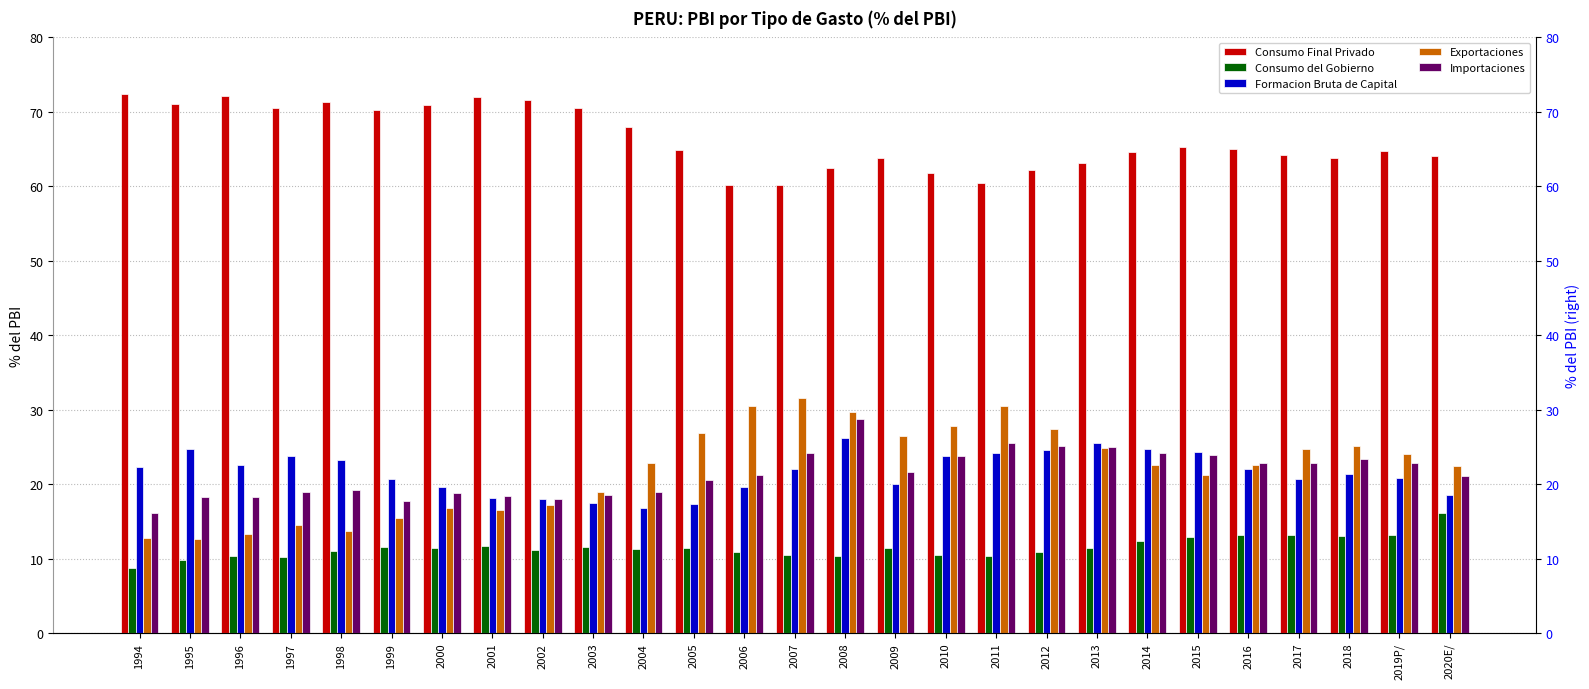

Reading left to right, what are all the values shown in this chart?

Consumo Final Privado: 72.3	71.1	72.1	70.5	71.4	70.2	70.9	72.0	71.6	70.6	68.0	64.9	60.1	60.2	62.4	63.8	61.7	60.4	62.2	63.1	64.6	65.3	65.0	64.2	63.9	64.8	64.1
Consumo del Gobierno: 8.8	9.9	10.4	10.2	11.0	11.6	11.4	11.7	11.2	11.5	11.3	11.4	10.9	10.5	10.4	11.5	10.5	10.4	10.9	11.5	12.4	13.0	13.2	13.2	13.1	13.2	16.1
Formacion Bruta de Capital: 22.2	24.7	22.6	23.8	23.2	20.7	19.6	18.2	18.0	17.5	16.9	17.3	19.6	22.0	26.2	20.0	23.8	24.2	24.6	25.6	24.7	24.3	22.0	20.7	21.3	20.8	18.6
Exportaciones: 12.8	12.6	13.3	14.5	13.7	15.4	16.8	16.6	17.3	19.0	22.9	26.9	30.5	31.5	29.7	26.4	27.8	30.5	27.4	24.8	22.6	21.3	22.6	24.7	25.2	24.0	22.4
Importaciones: 16.1	18.3	18.3	19.0	19.2	17.8	18.8	18.5	18.0	18.6	19.0	20.5	21.2	24.2	28.7	21.7	23.9	25.5	25.2	25.0	24.2	23.9	22.8	22.8	23.4	22.9	21.1